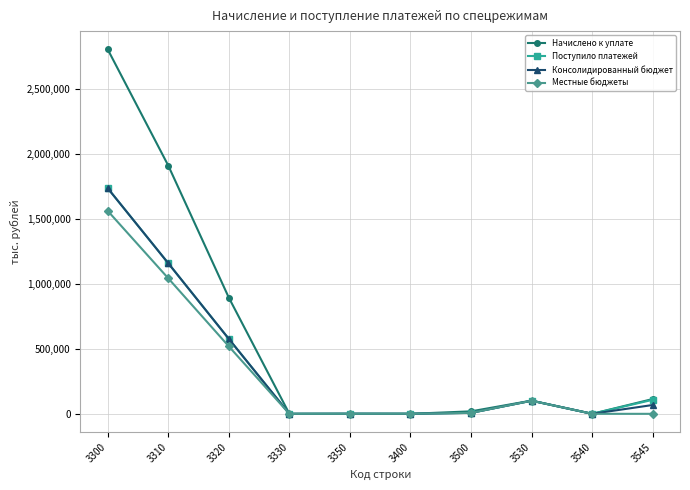

The value of Местные бюджеты at 3350 is 0. True or false?

True